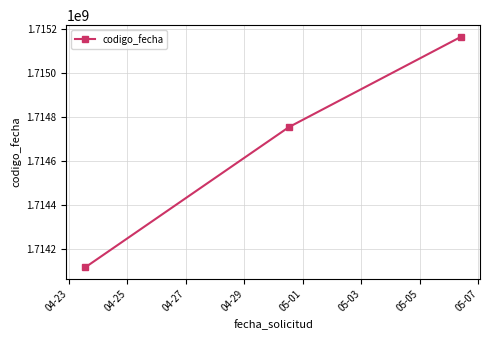

What is the minimum value shown in the chart?

1714114361